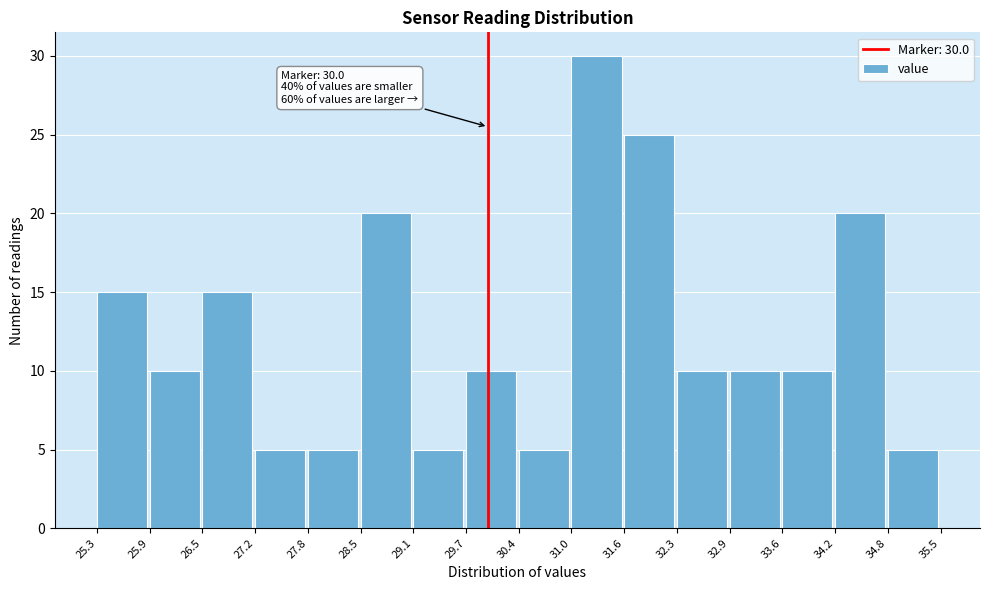

Which range on the x-axis has the tallest bar?

31.0 to 31.6